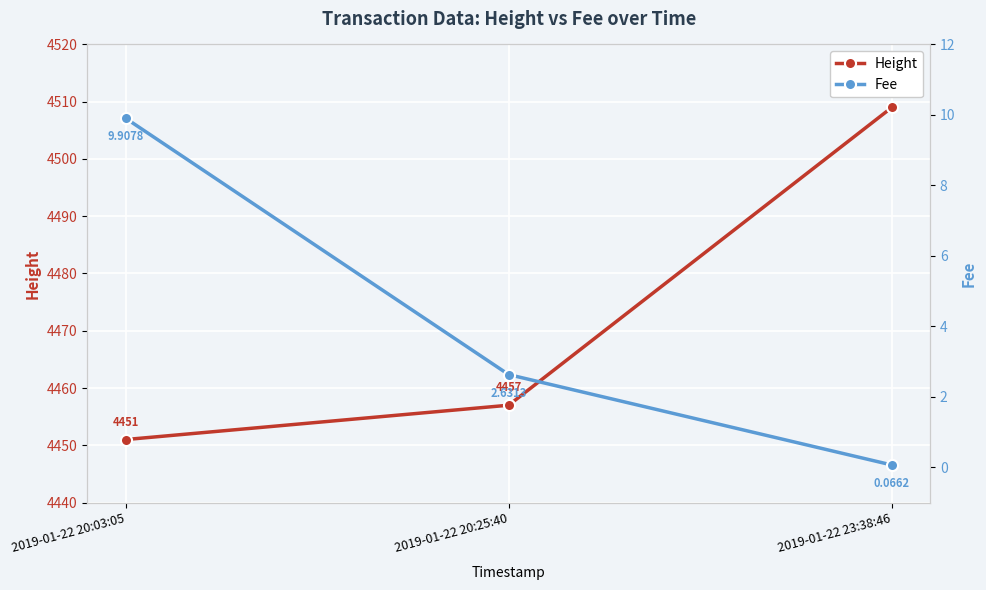

Between 2019-01-22 23:38:46 and 2019-01-22 20:03:05, which is larger?

2019-01-22 23:38:46